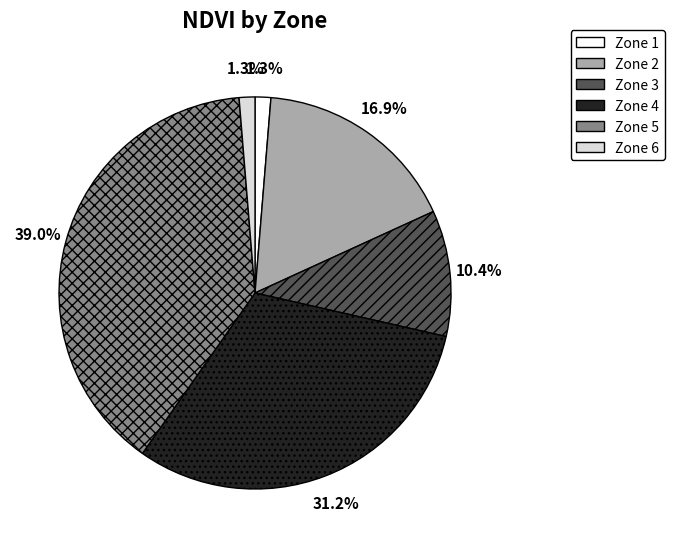

To the nearest percent, what is the difference between the Zone 3 and Zone 4 slice percentages?

21%